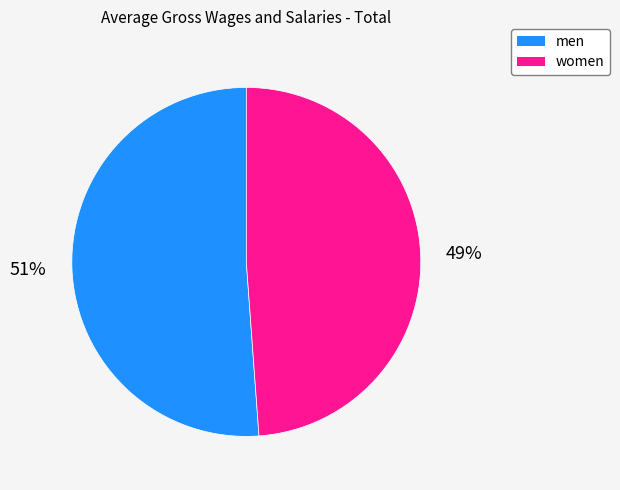

Is it true that women is 40% of the pie?

False